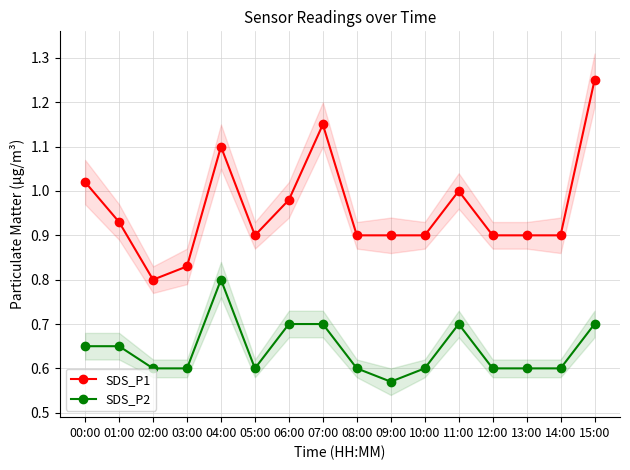

True or false: SDS_P1 has a value of 1.1 at 04:00.

True